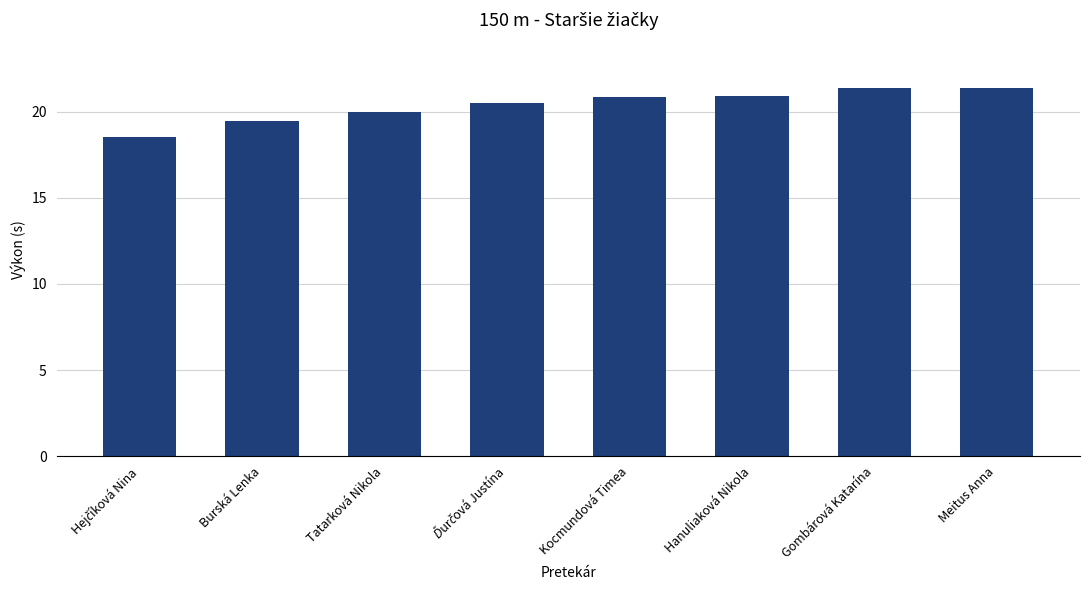

What is the sum of all values?

162.9